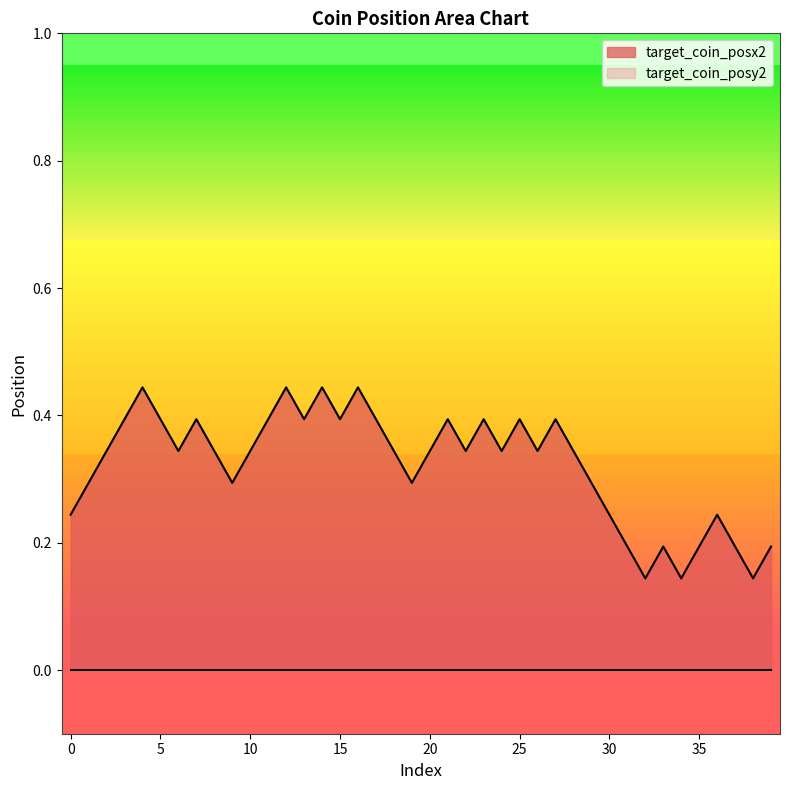

What is the change in value from 26 to 30?

-0.1